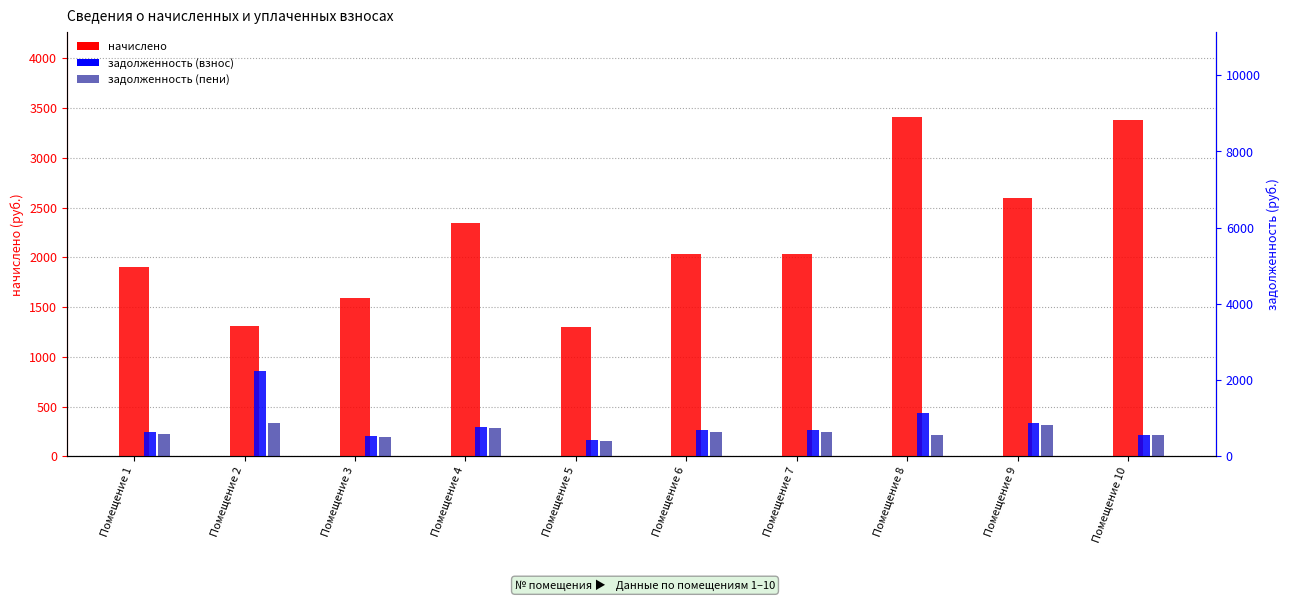

Is it true that задолженность (пени) equals 259.4 at Помещение 1?

False